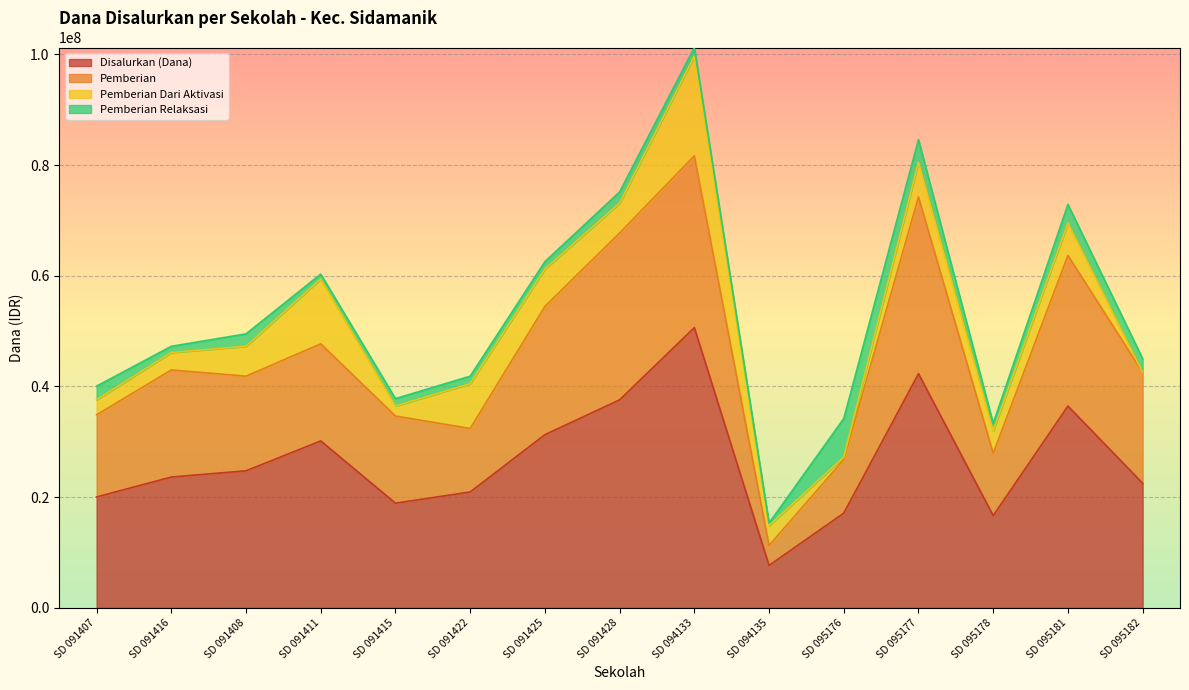

Is it true that Pemberian equals 26775000 at SD 095176?

True